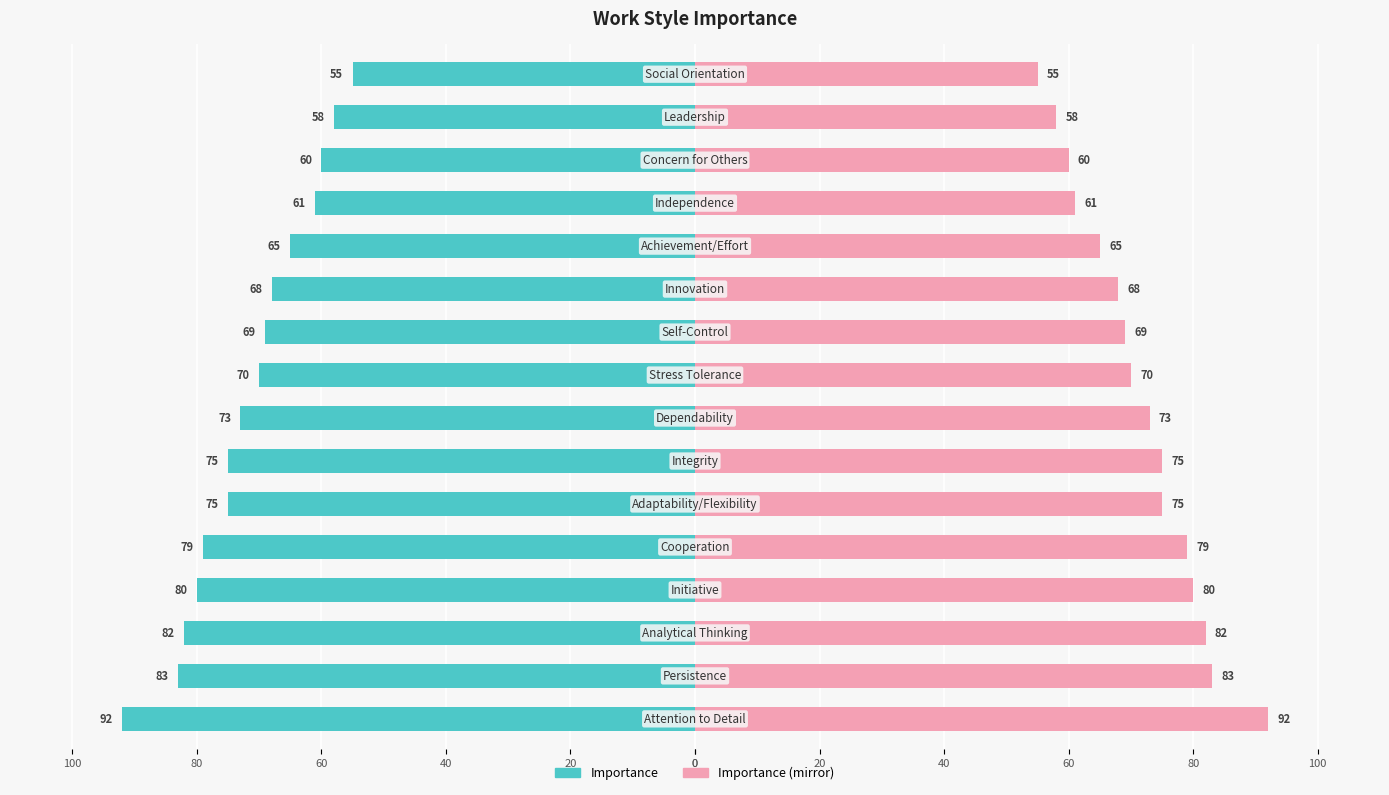

Is the value of Importance (mirror) at 100 greater than the value of Importance at 80?

Yes